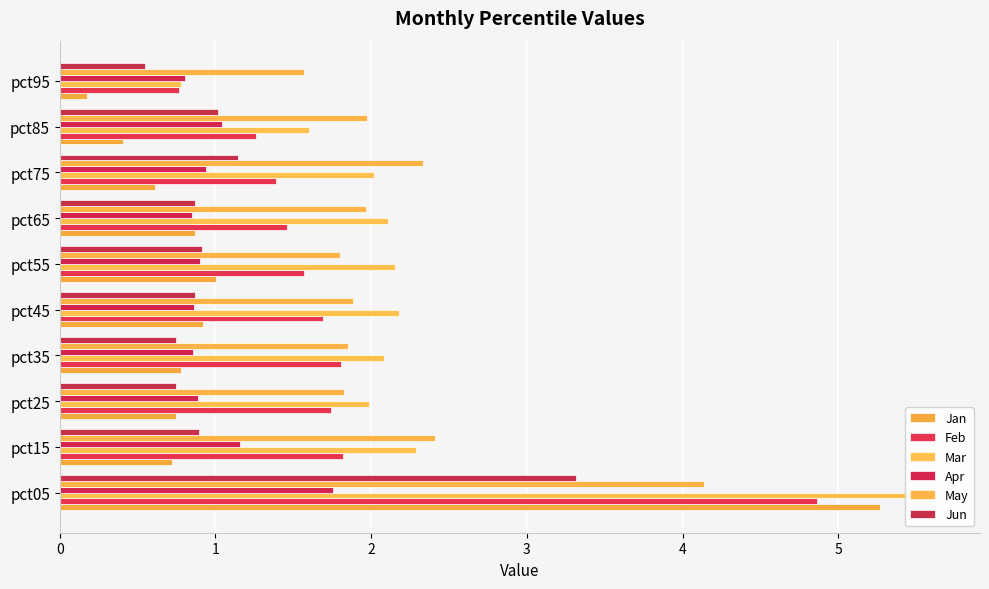

Reading left to right, extract all data points from this chart.

Jan: 5.3	0.7	0.7	0.8	0.9	1.0	0.9	0.6	0.4	0.2
Feb: 4.9	1.8	1.7	1.8	1.7	1.6	1.5	1.4	1.3	0.8
Mar: 5.6	2.3	2.0	2.1	2.2	2.2	2.1	2.0	1.6	0.8
Apr: 1.8	1.2	0.9	0.9	0.9	0.9	0.8	0.9	1.0	0.8
May: 4.1	2.4	1.8	1.9	1.9	1.8	2.0	2.3	2.0	1.6
Jun: 3.3	0.9	0.7	0.7	0.9	0.9	0.9	1.1	1.0	0.5